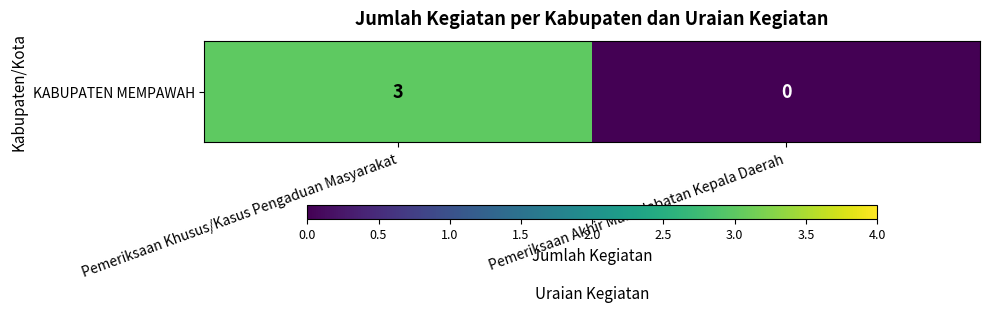

How many values are below 3?

1